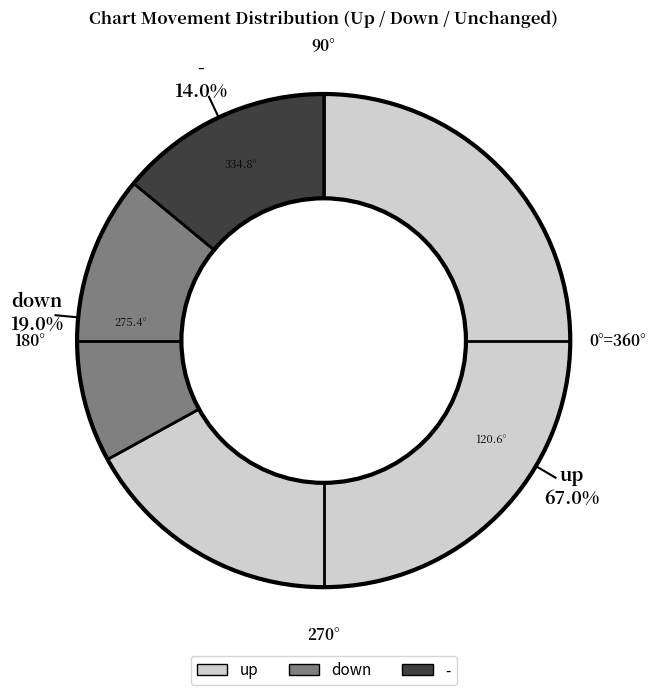

To the nearest percent, what is the average slice percentage?

33%